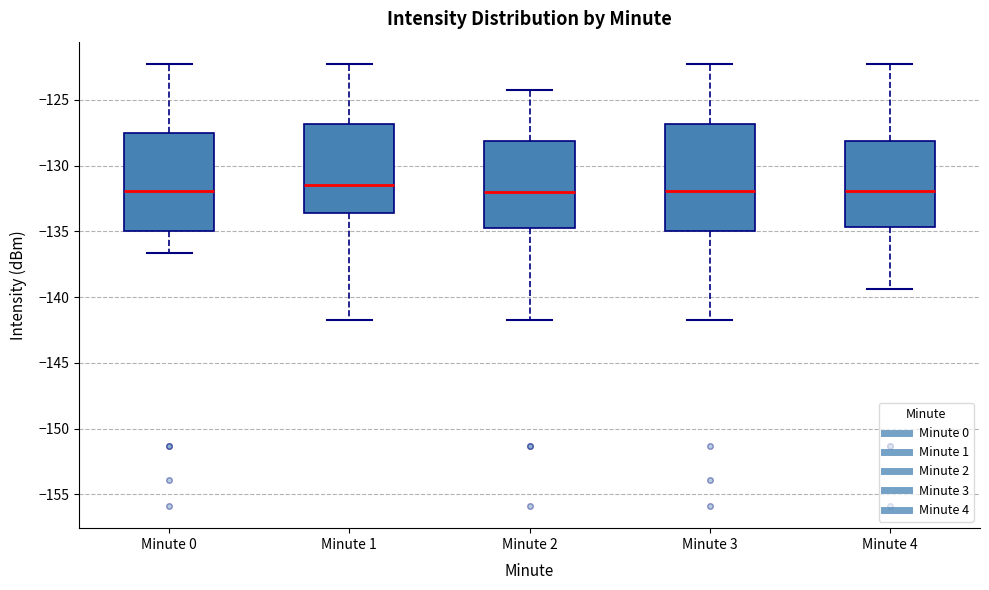

Comparing the boxes themselves (not the whiskers), which one is the tallest?

Minute 3